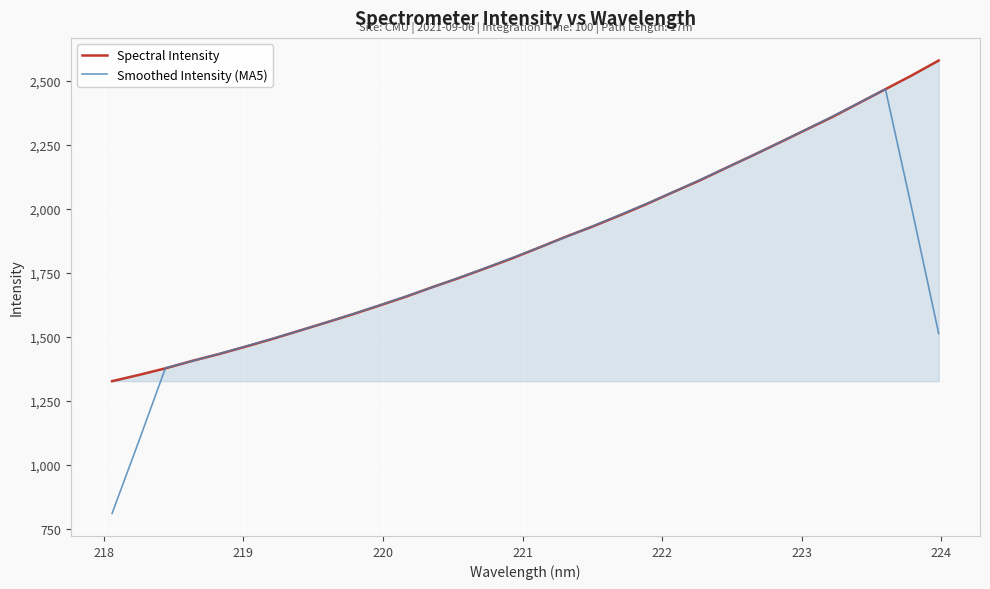

What is the average value of the Spectral Intensity series?

1871.4